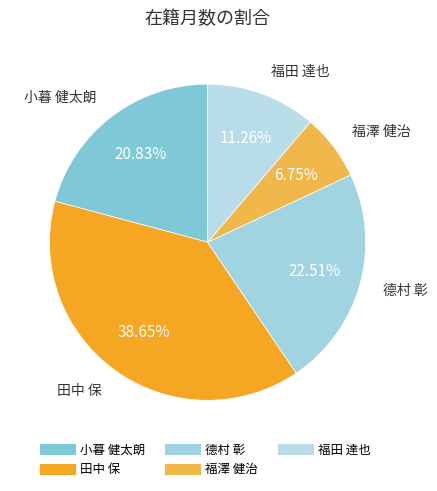

Combined, do 福澤 健治 and 小暮 健太朗 account for over 50%?

No